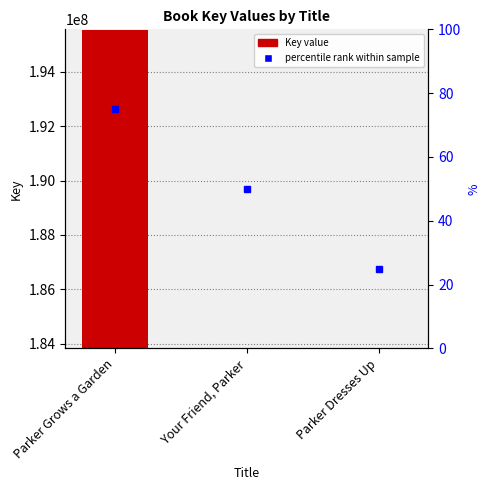

What is the greatest value displayed?

195536702